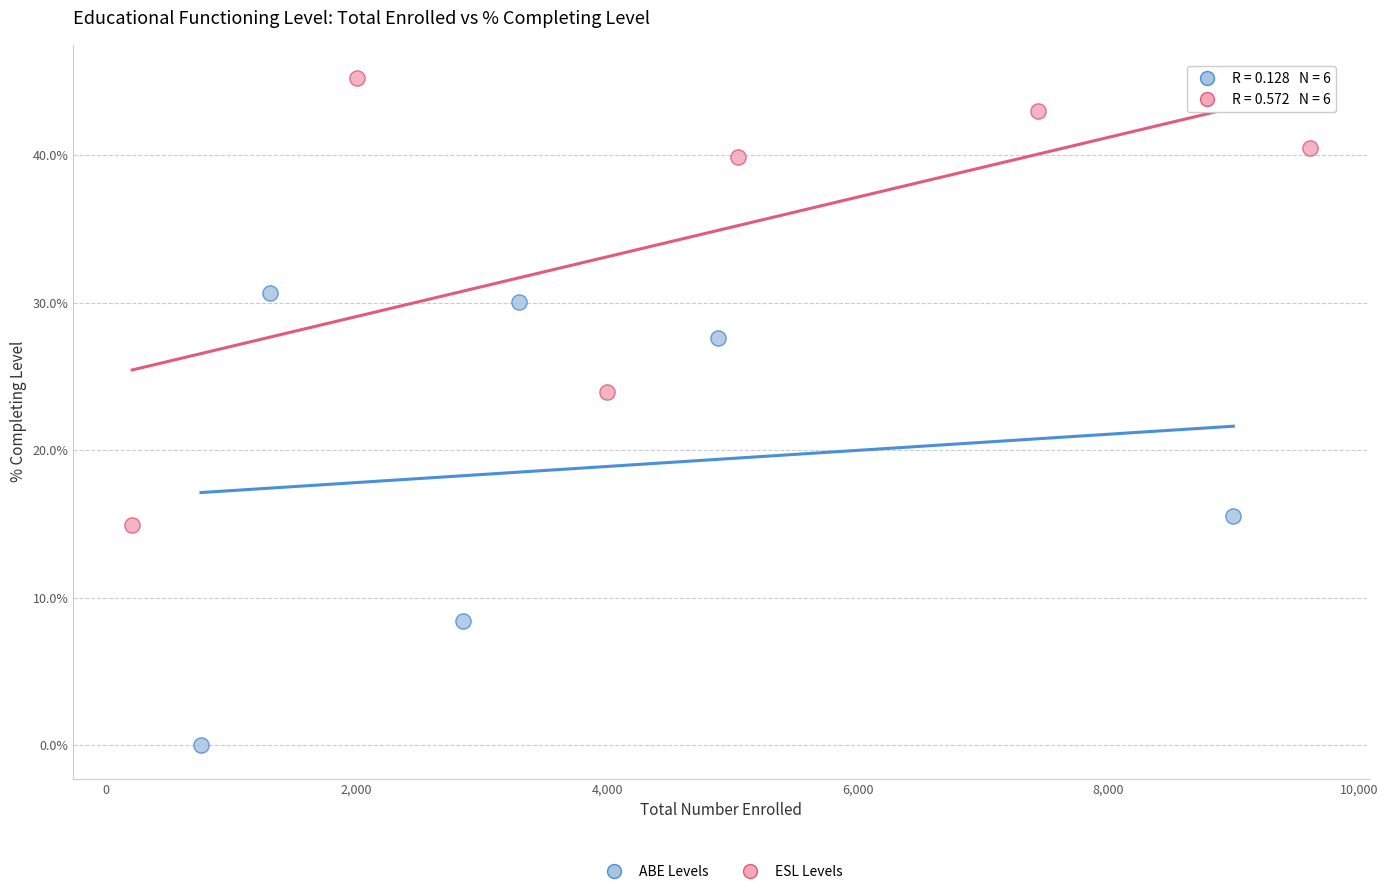

Which series contains the highest Y value?

ESL Levels